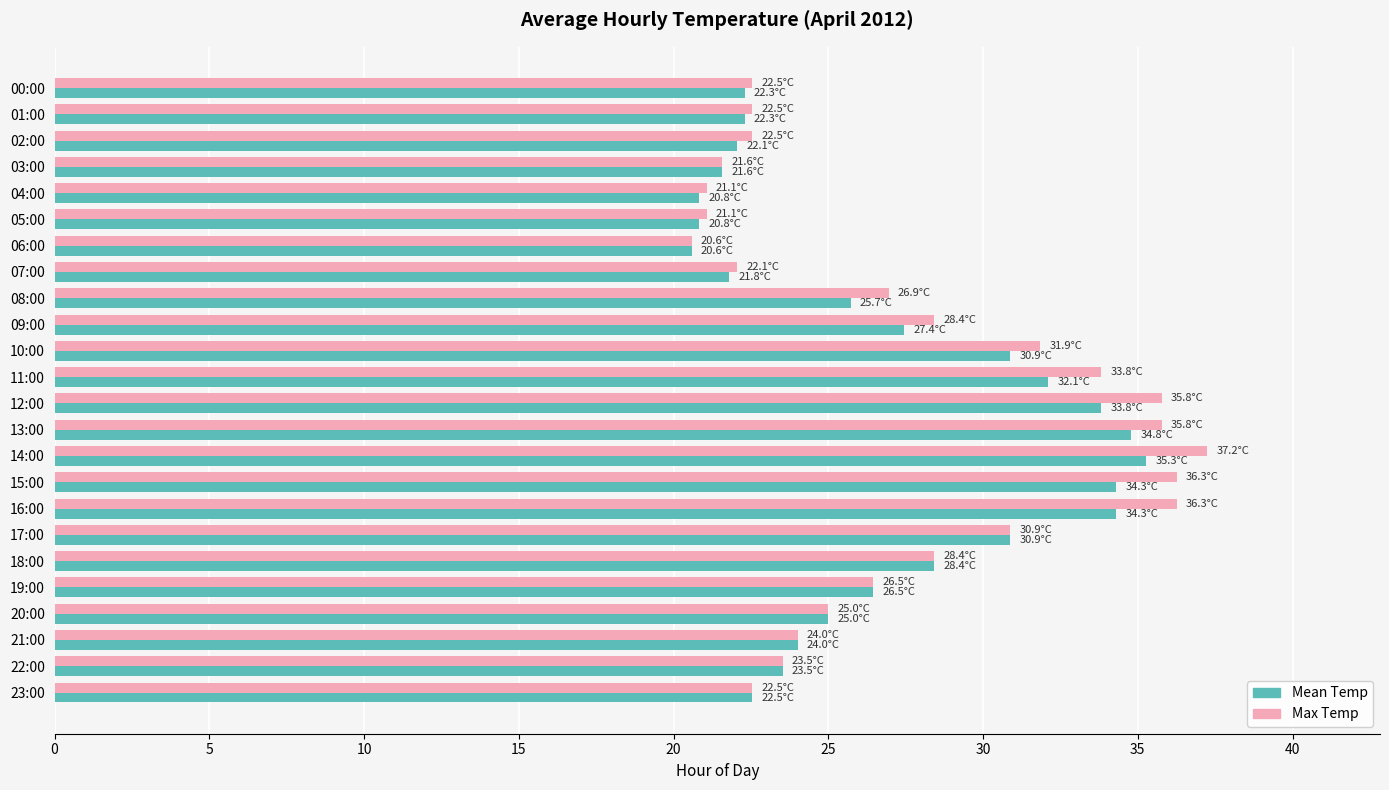

What is the difference between the maximum and minimum values in the Max Temp series?

16.7